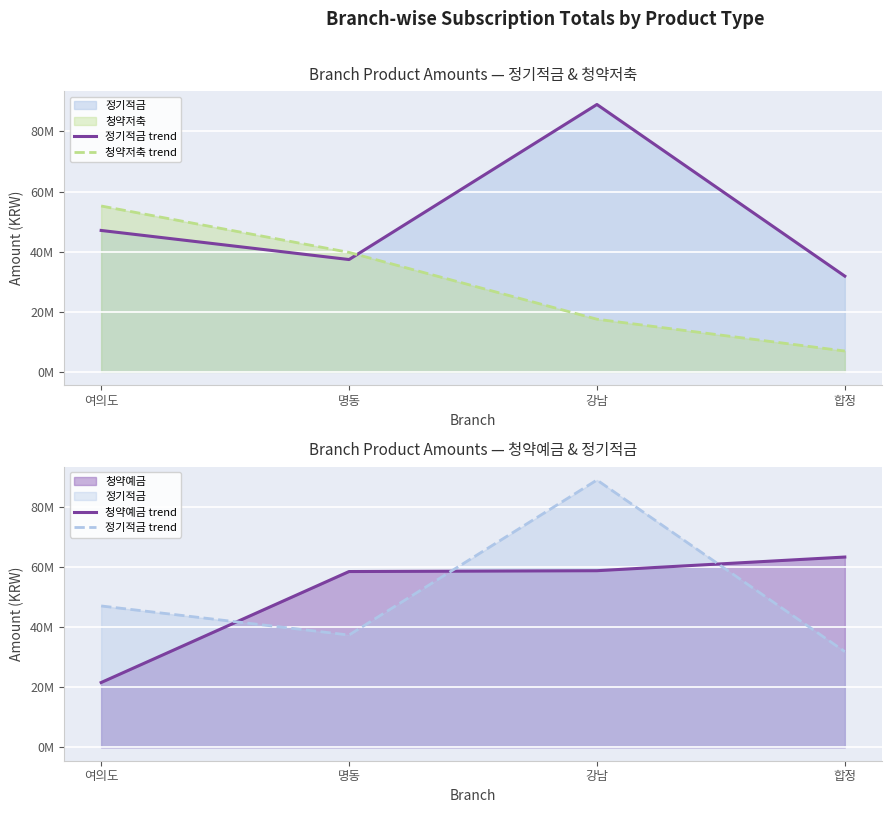

What is the value of the 청약저축 trend point at the 2nd from the left?

39752000